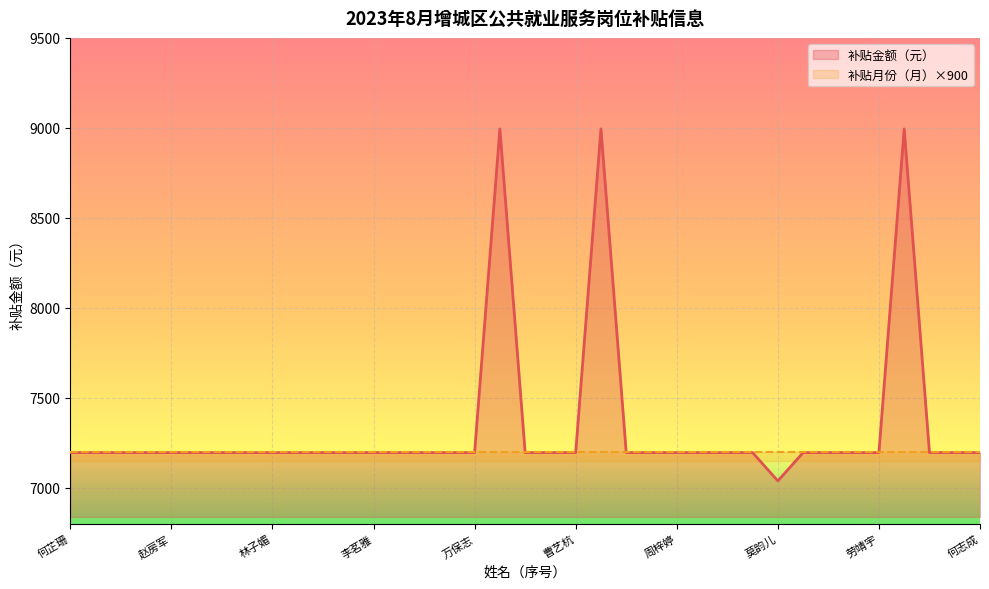

At which category does the data reach its first local peak?

李佶穗